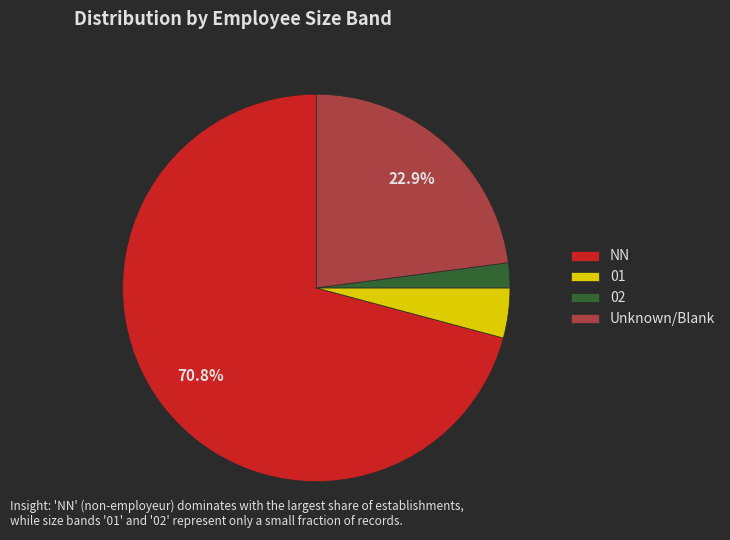

What is the smallest slice in the pie chart?

02